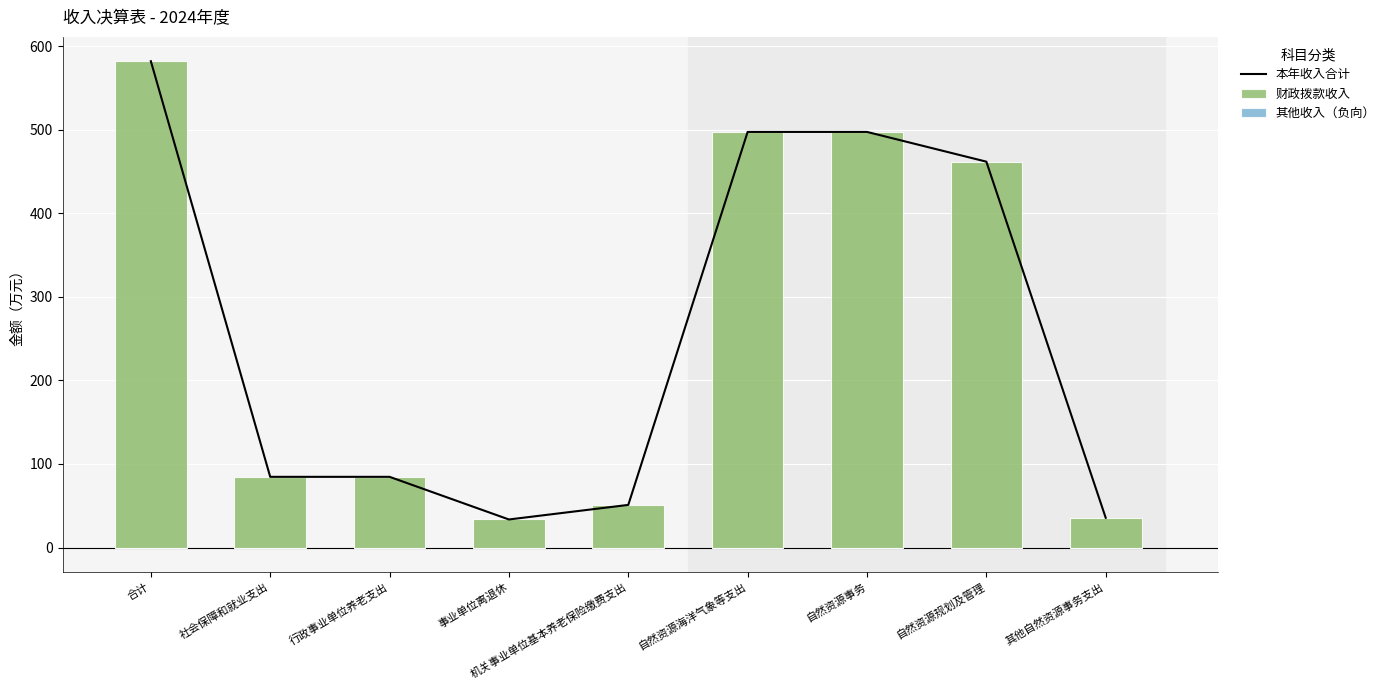

What are all the series names shown in the legend?

本年收入合计, 财政拨款收入, 其他收入（负向）